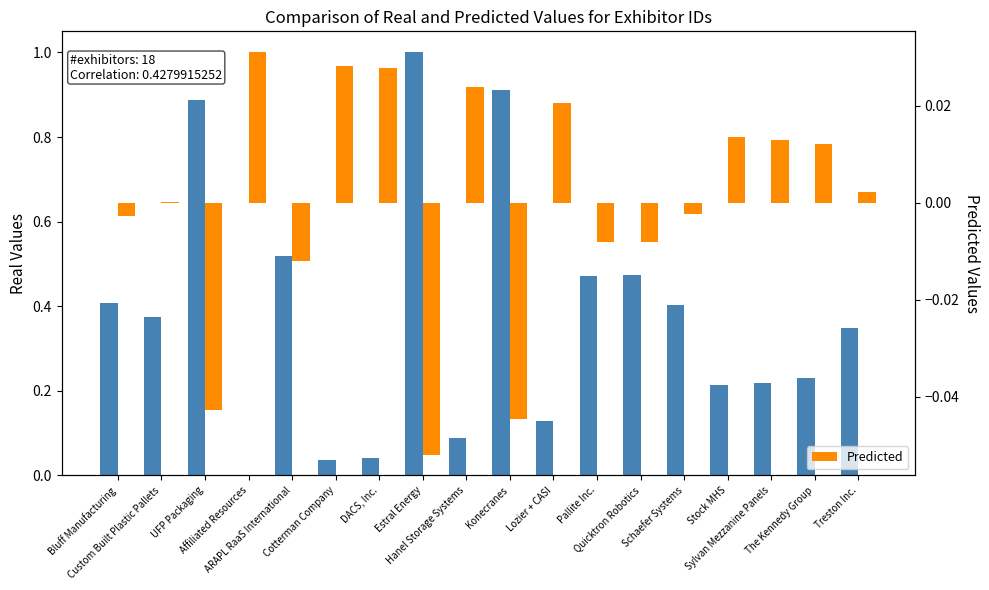

At which label does Real reach its minimum?

Affiliated Resources